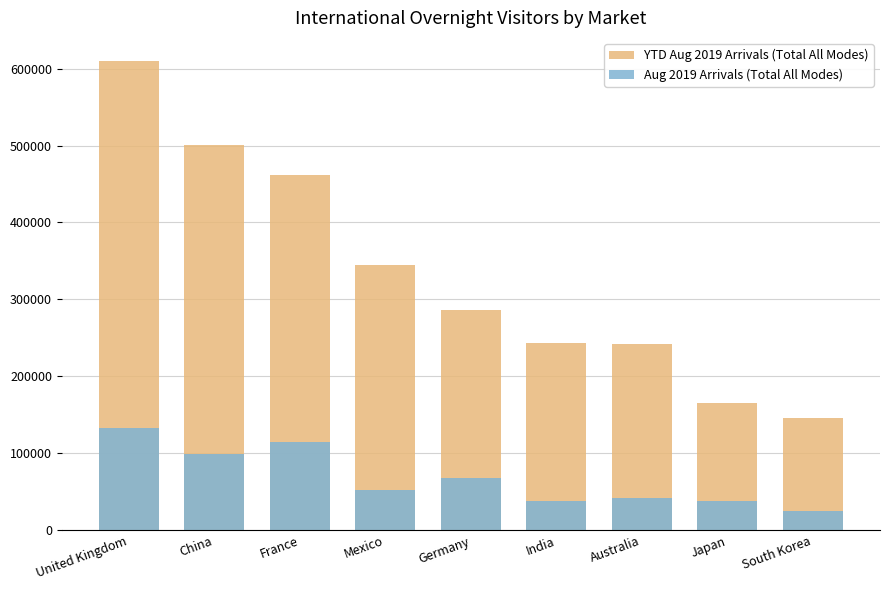

What is the label of the 6th bar from the left?

India